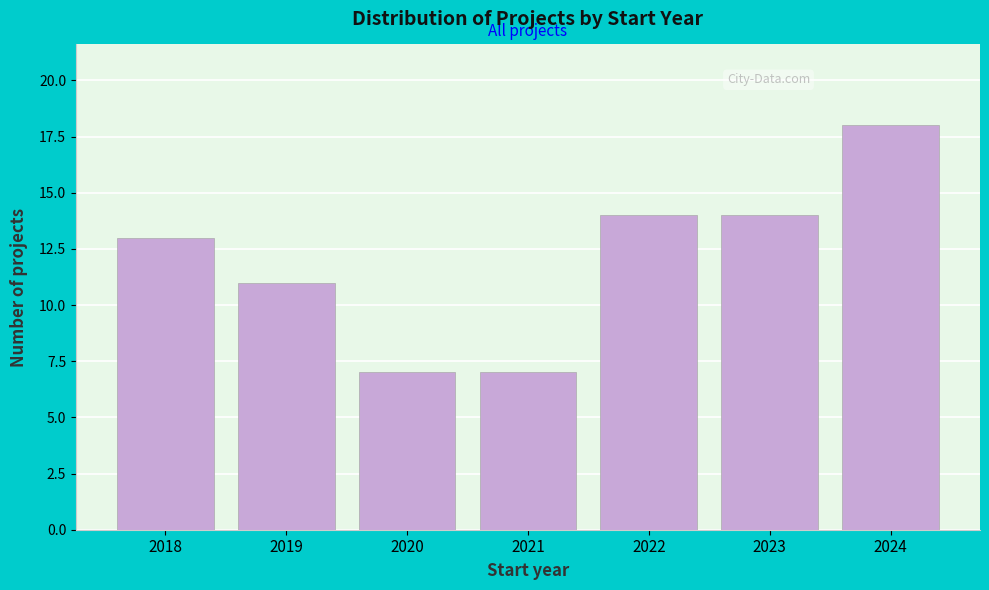

Reading left to right, what are all the values shown in this chart?

13	11	7	7	14	14	18